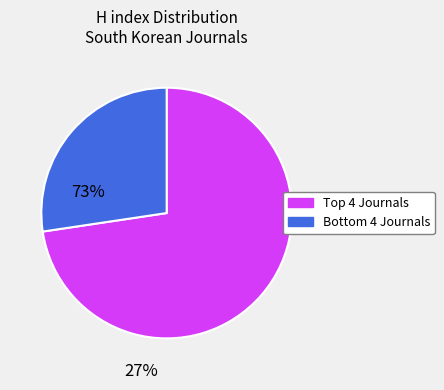

Is there a majority slice in this chart?

Yes